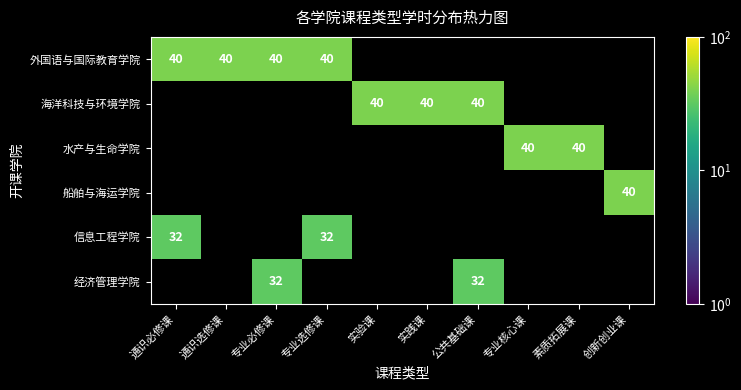

How many categories are shown in the chart?

10